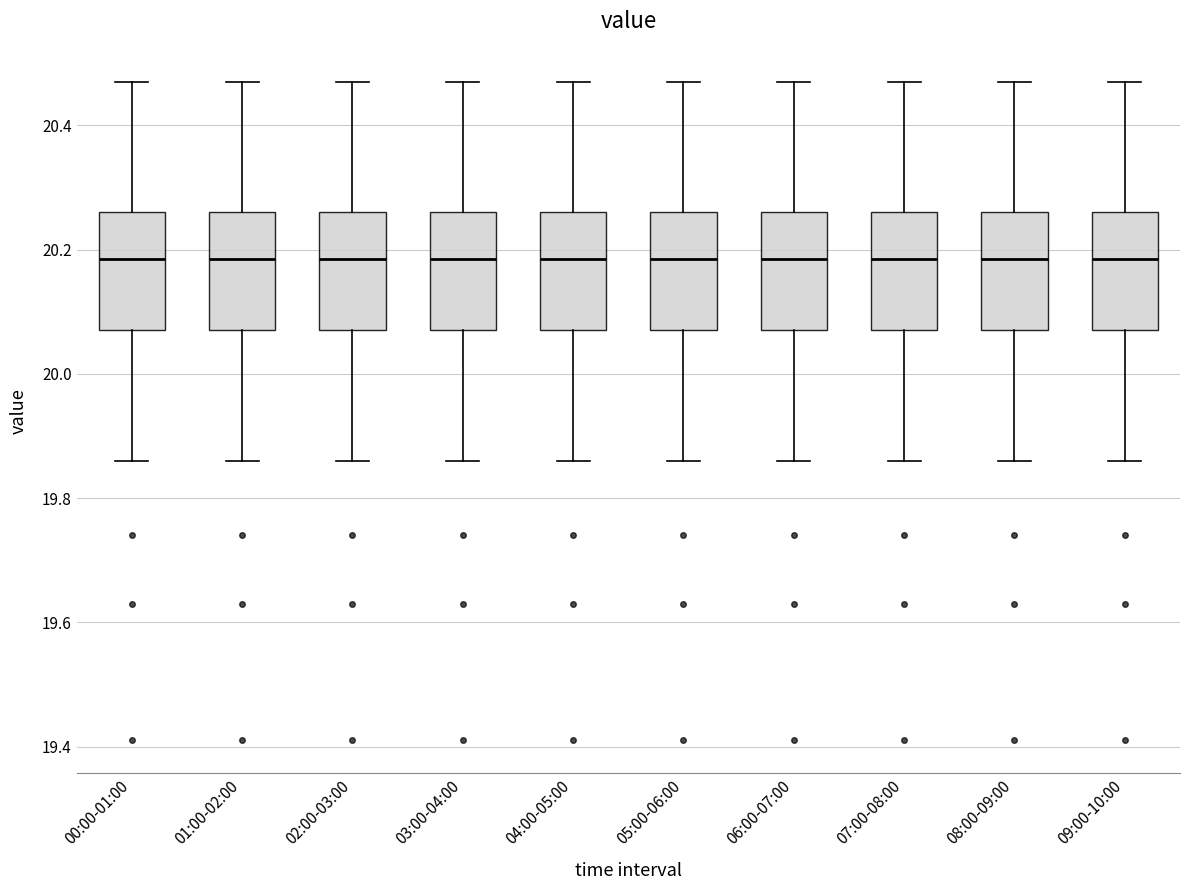

Where is the lower edge of the box for 02:00-03:00 on the y-axis? The values are not printed on the chart, so give them approximately, as read against the axis.

20.08